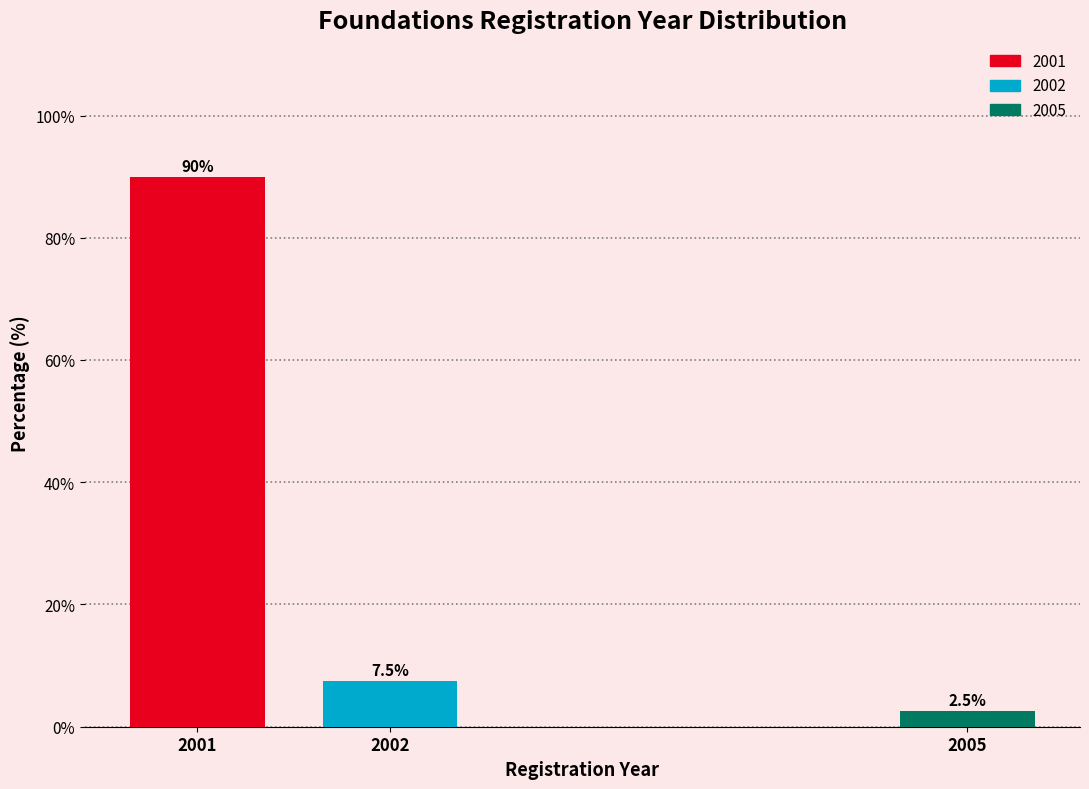

Reading left to right, extract all data points from this chart.

90.0	7.5	2.5